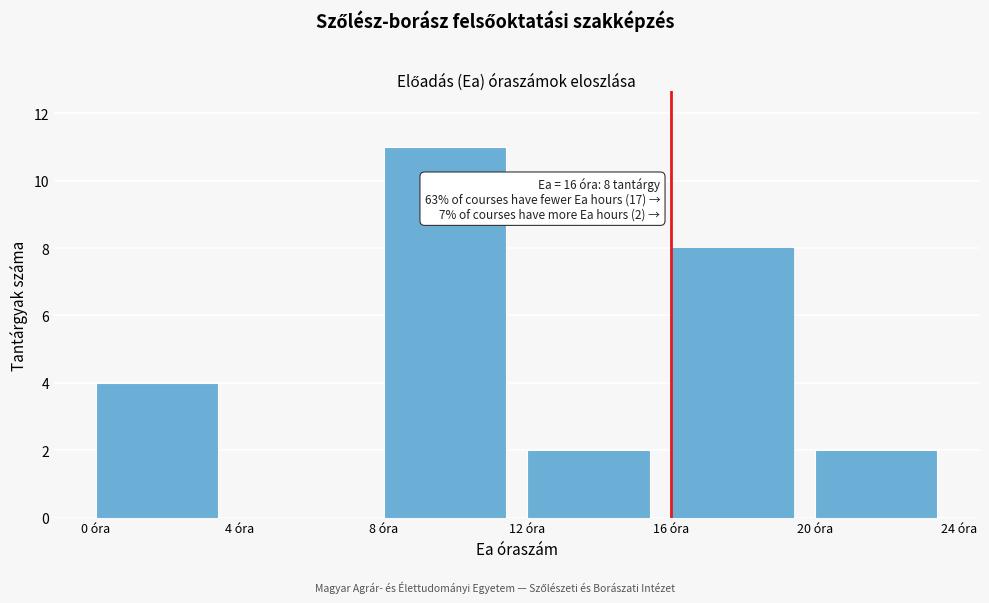

Which range on the x-axis has the tallest bar?

8 to 12